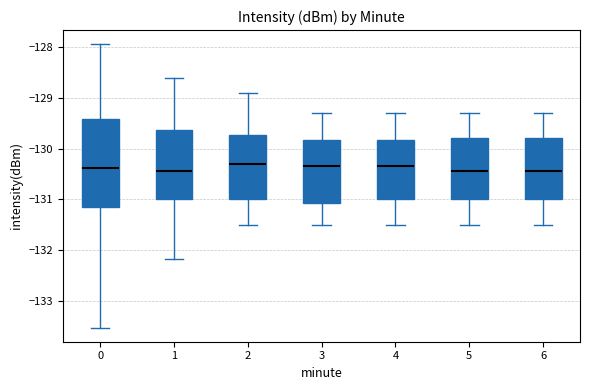

Reading left to right, read every box against the y-axis: the position of its median line, the range the box covers, and the ends of its whiskers. The values are not printed on the chart, so give them approximately, as read against the axis.

0: median -130.4, box -131.1 to -129.4, whiskers -133.5 to -127.9
1: median -130.4, box -131.0 to -129.6, whiskers -132.2 to -128.6
2: median -130.3, box -131.0 to -129.7, whiskers -131.5 to -128.9
3: median -130.3, box -131.1 to -129.8, whiskers -131.5 to -129.3
4: median -130.3, box -131.0 to -129.8, whiskers -131.5 to -129.3
5: median -130.4, box -131.0 to -129.8, whiskers -131.5 to -129.3
6: median -130.4, box -131.0 to -129.8, whiskers -131.5 to -129.3